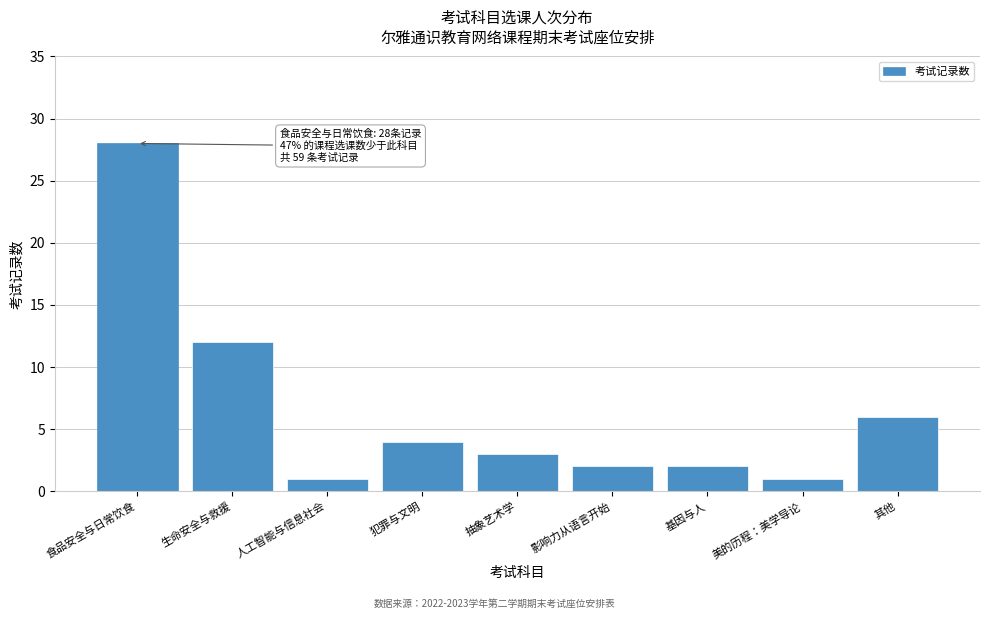

Reading left to right, transcribe all the data shown in this chart.

28	12	1	4	3	2	2	1	6